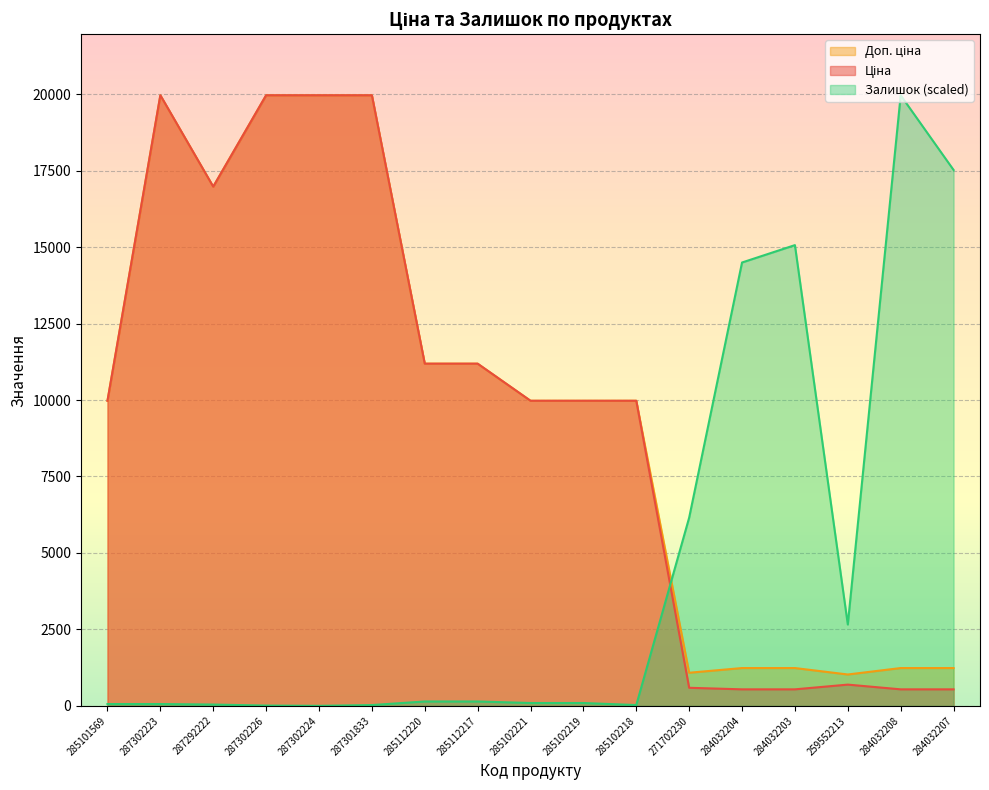

Which series has the largest total across all categories?

Доп. ціна